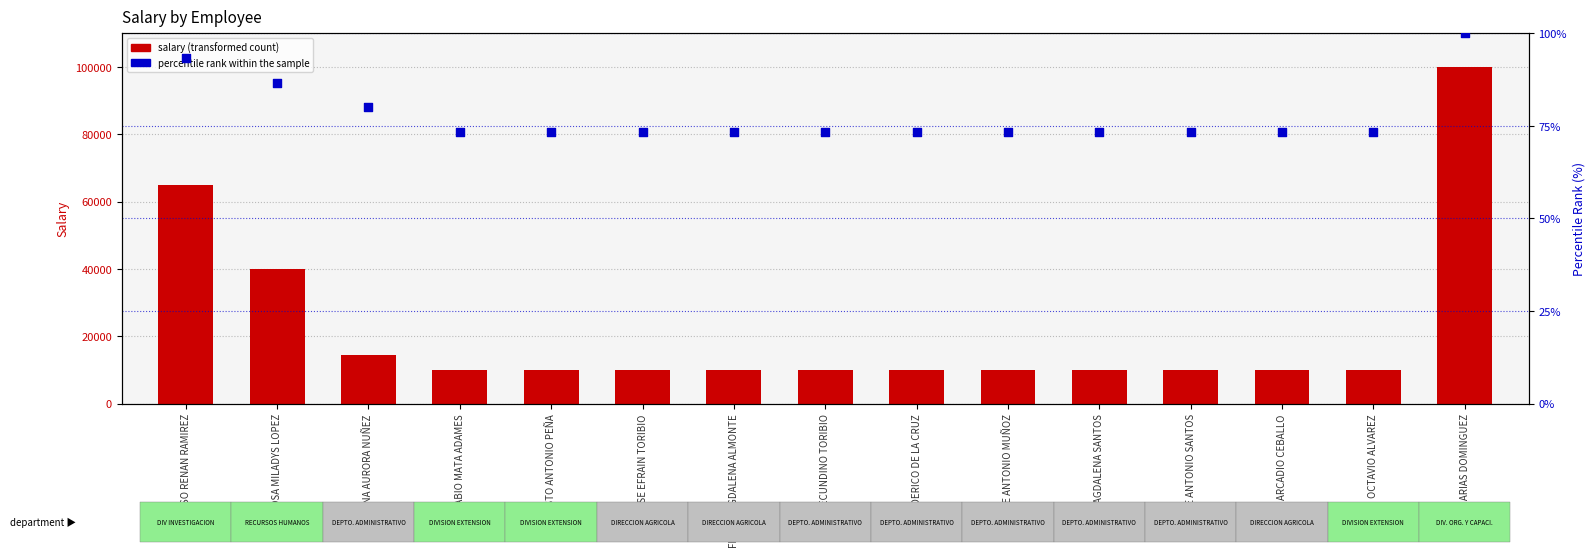

At which category is the sum across all series the highest?

ELIGIO ARIAS DOMINGUEZ